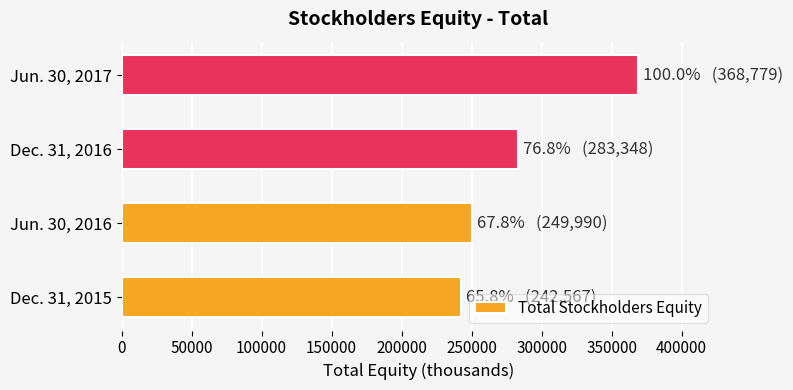

List the labels in order of value, smallest first.

Dec. 31, 2015, Jun. 30, 2016, Dec. 31, 2016, Jun. 30, 2017